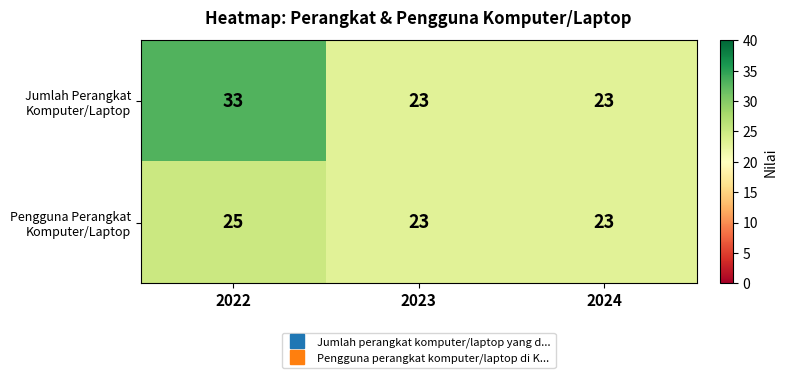

What is the maximum value shown in the chart?

33